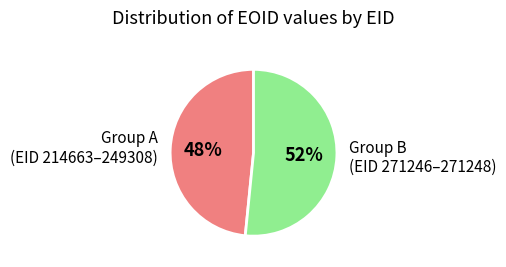

Is there a majority slice in this chart?

Yes